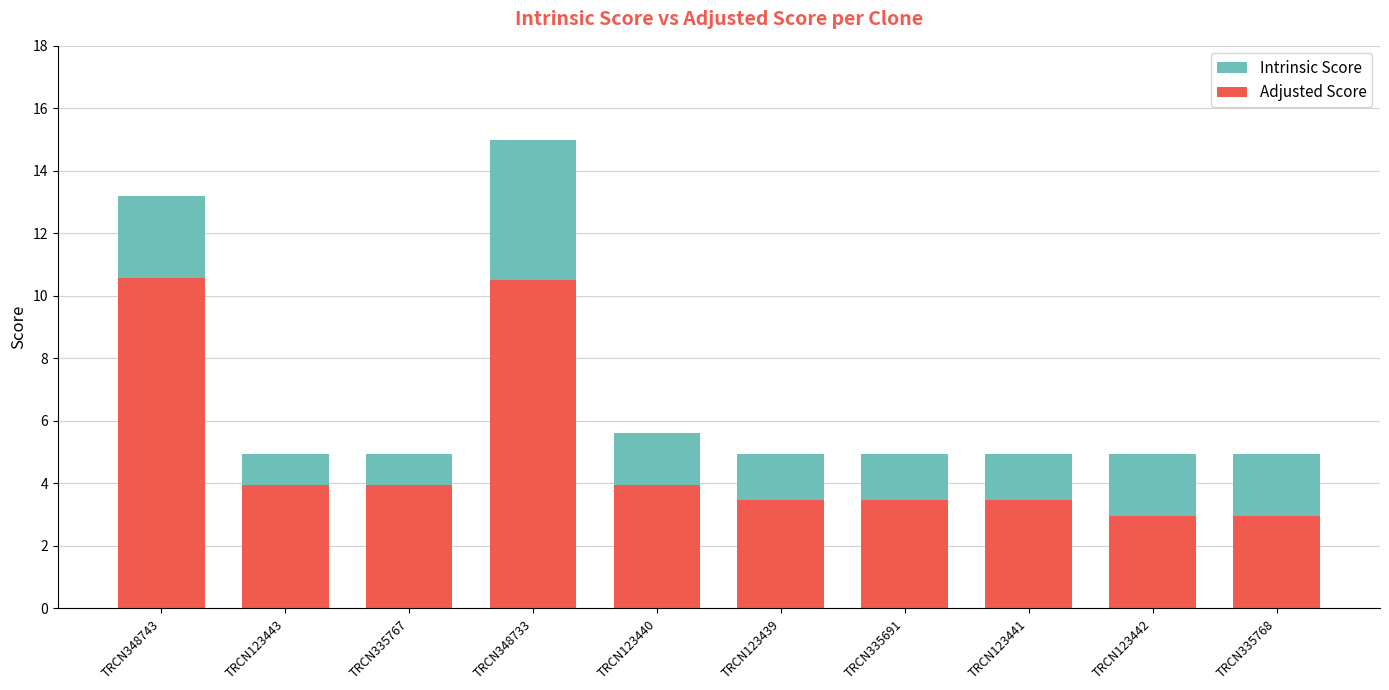

Which series has the widest spread of values?

Intrinsic Score